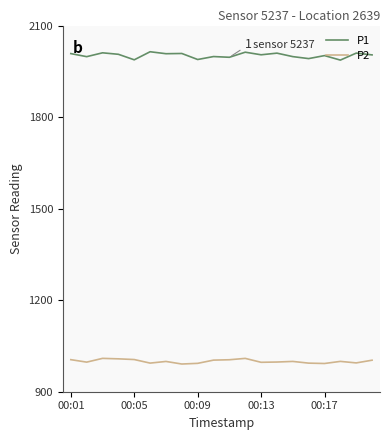

Rank the series by their maximum value, from lowest to highest.

P2, P1